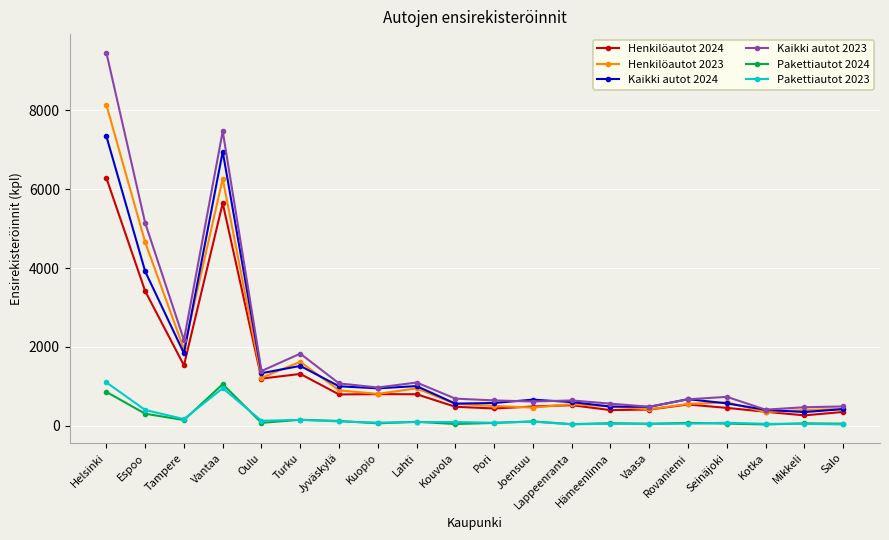

What position from the left is Helsinki?

1